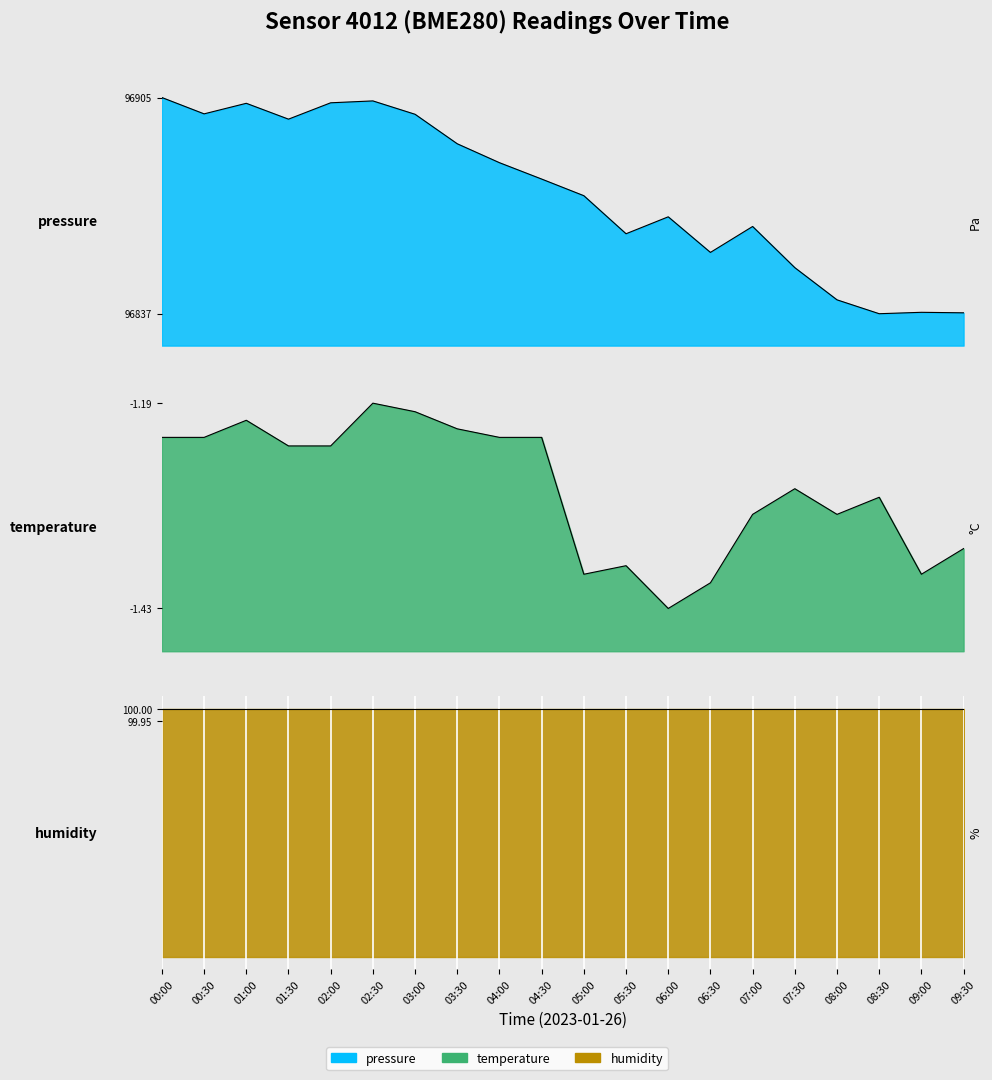

Is it true that temperature equals -1.2 at 03:00?

True